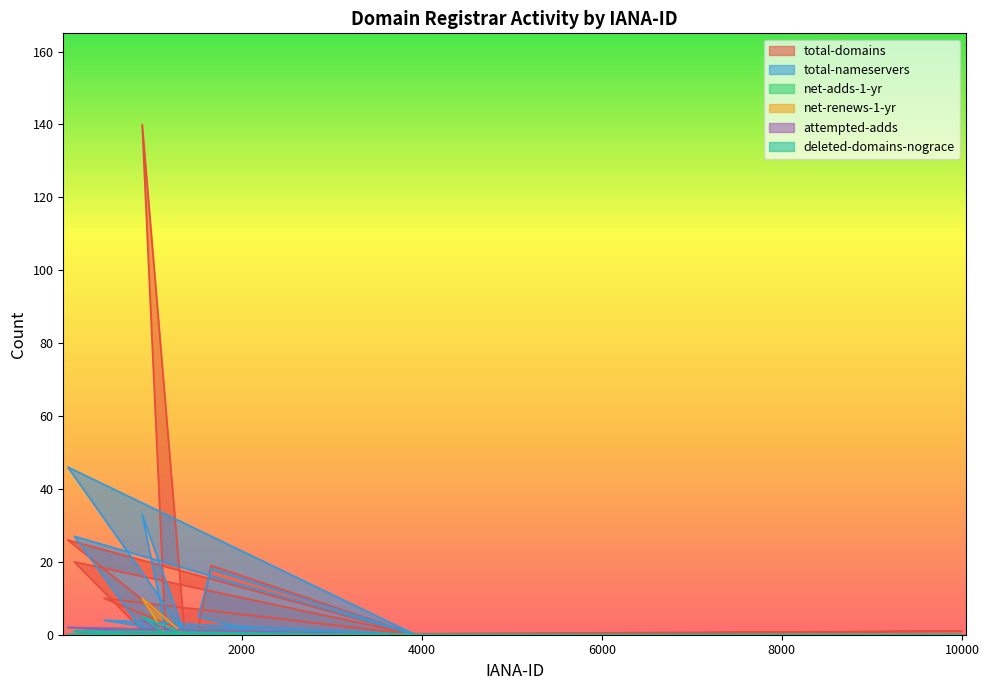

Reading left to right, what are all the values shown in this chart?

total-domains: 3974=0	1390=0	3804=0	1152=1	895=140	1367=0	1867=0	1720=0	244=0	3958=0	9995=1	1559=0	987=0	1403=0	1250=0	3844=0	1654=0	1262=0	3900=0	73=0	3895=0	670=0	2286=0	1519=2	1659=19	3940=0	113=0	938=0	141=20	3930=0	69=26	1383=0	2288=0	1860=0	1600=0	1464=0	472=10	3938=0	2485=0	91=0
total-nameservers: 3974=0	1390=0	3804=0	1152=2	895=33	1367=0	1867=0	1720=0	244=0	3958=0	9995=0	1559=0	987=0	1403=0	1250=0	3844=0	1654=0	1262=0	3900=0	73=0	3895=0	670=0	2286=0	1519=5	1659=18	3940=0	113=0	938=0	141=27	3930=0	69=46	1383=0	2288=0	1860=0	1600=0	1464=0	472=4	3938=0	2485=0	91=0
net-adds-1-yr: 3974=0	1390=0	3804=0	1152=0	895=4	1367=0	1867=0	1720=0	244=0	3958=0	9995=0	1559=0	987=0	1403=0	1250=0	3844=0	1654=0	1262=0	3900=0	73=0	3895=0	670=0	2286=0	1519=0	1659=0	3940=0	113=0	938=0	141=1	3930=0	69=2	1383=0	2288=0	1860=0	1600=0	1464=0	472=0	3938=0	2485=0	91=0
net-renews-1-yr: 3974=0	1390=0	3804=0	1152=0	895=10	1367=0	1867=0	1720=0	244=0	3958=0	9995=0	1559=0	987=0	1403=0	1250=0	3844=0	1654=0	1262=0	3900=0	73=0	3895=0	670=0	2286=0	1519=0	1659=0	3940=0	113=0	938=0	141=0	3930=0	69=0	1383=0	2288=0	1860=0	1600=0	1464=0	472=0	3938=0	2485=0	91=0
attempted-adds: 3974=0	1390=0	3804=0	1152=0	895=4	1367=0	1867=0	1720=0	244=0	3958=0	9995=0	1559=0	987=0	1403=0	1250=0	3844=0	1654=0	1262=0	3900=0	73=0	3895=0	670=0	2286=0	1519=0	1659=0	3940=0	113=0	938=0	141=1	3930=0	69=2	1383=0	2288=0	1860=0	1600=0	1464=0	472=0	3938=0	2485=0	91=0
deleted-domains-nograce: 3974=0	1390=0	3804=0	1152=0	895=5	1367=0	1867=0	1720=0	244=0	3958=0	9995=0	1559=0	987=0	1403=0	1250=0	3844=0	1654=0	1262=0	3900=0	73=0	3895=0	670=0	2286=0	1519=0	1659=0	3940=0	113=0	938=0	141=1	3930=0	69=0	1383=0	2288=0	1860=0	1600=0	1464=0	472=0	3938=0	2485=0	91=0